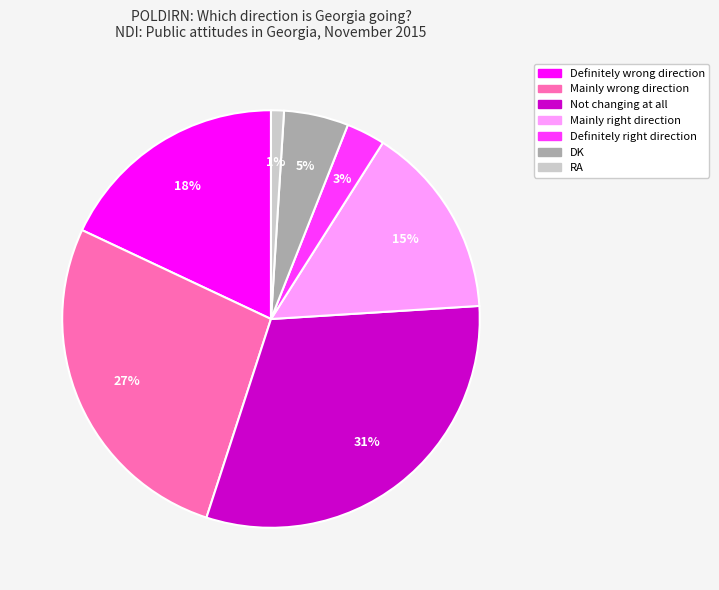

Which slice is the largest?

Not changing at all